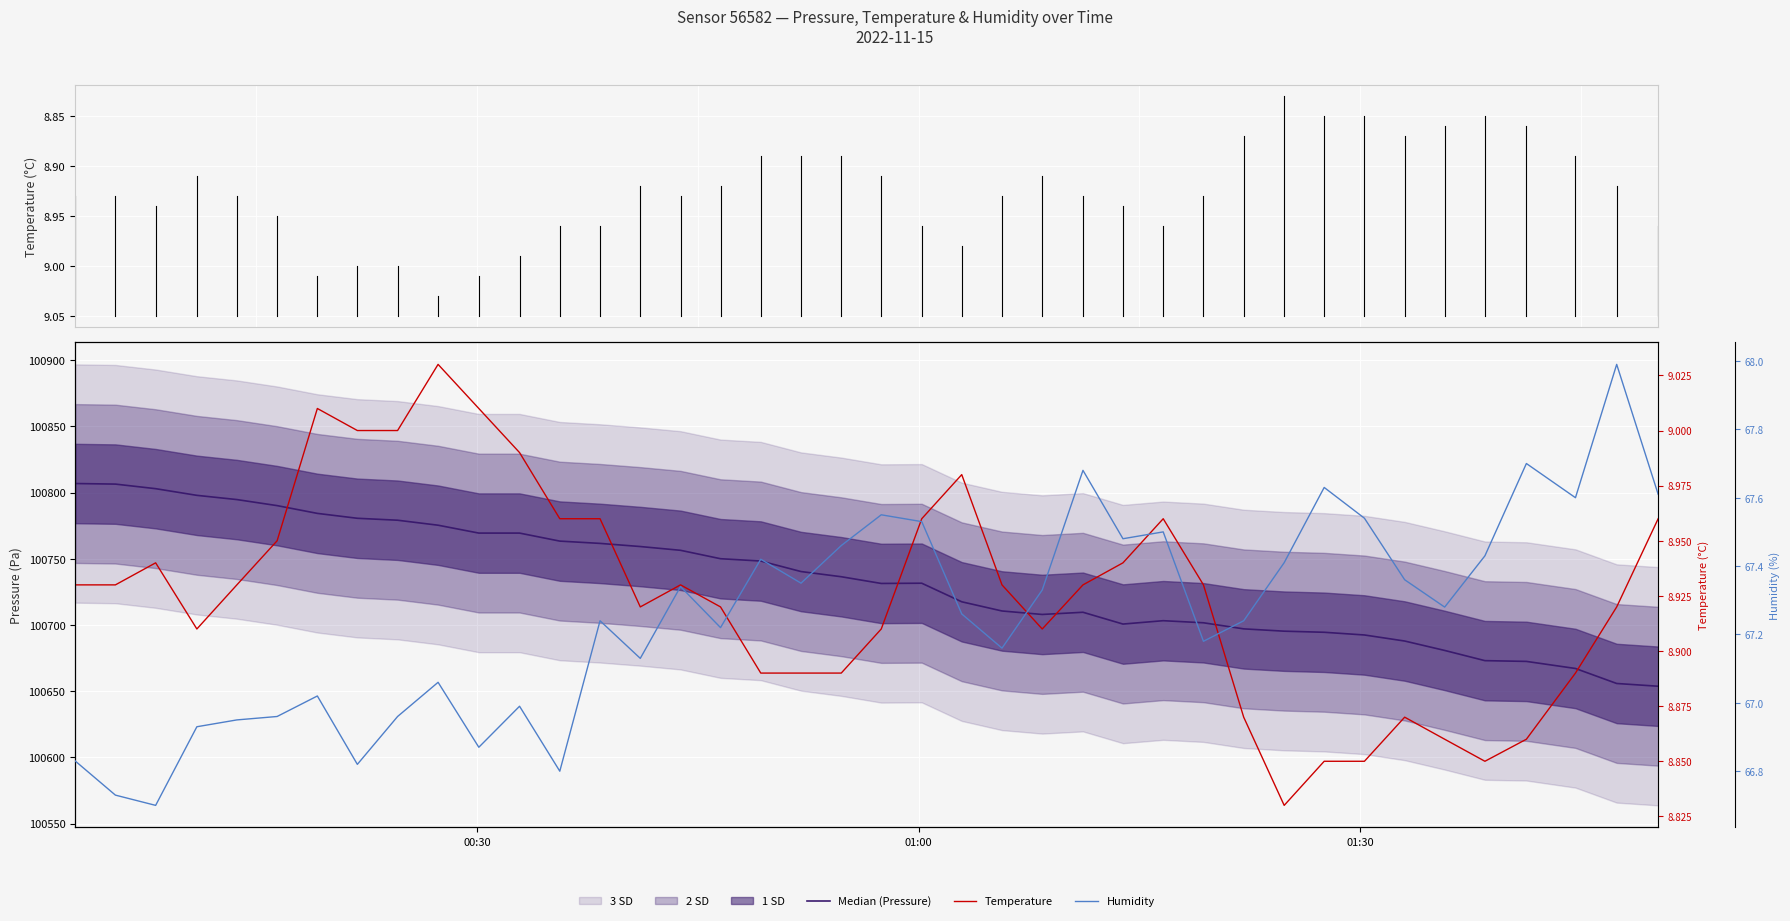

What is the value of the humidity point at the 37th from the left?

67.7